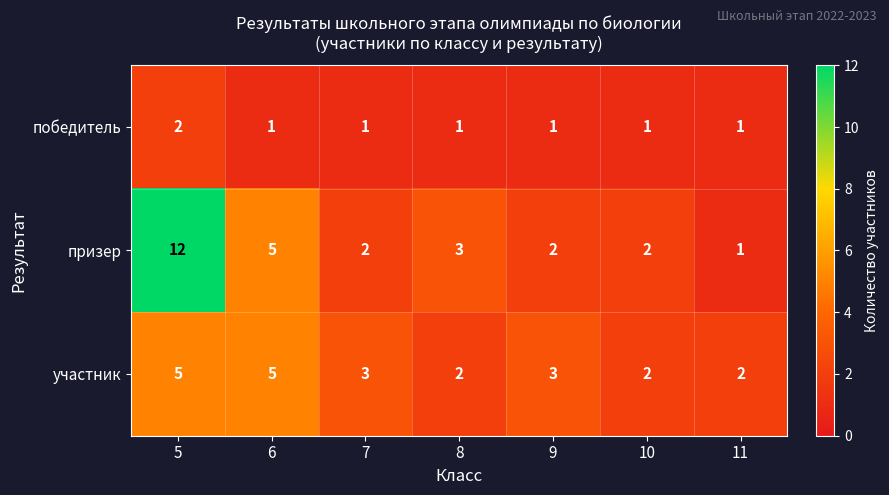

Where does the призер series first go above 2?

5